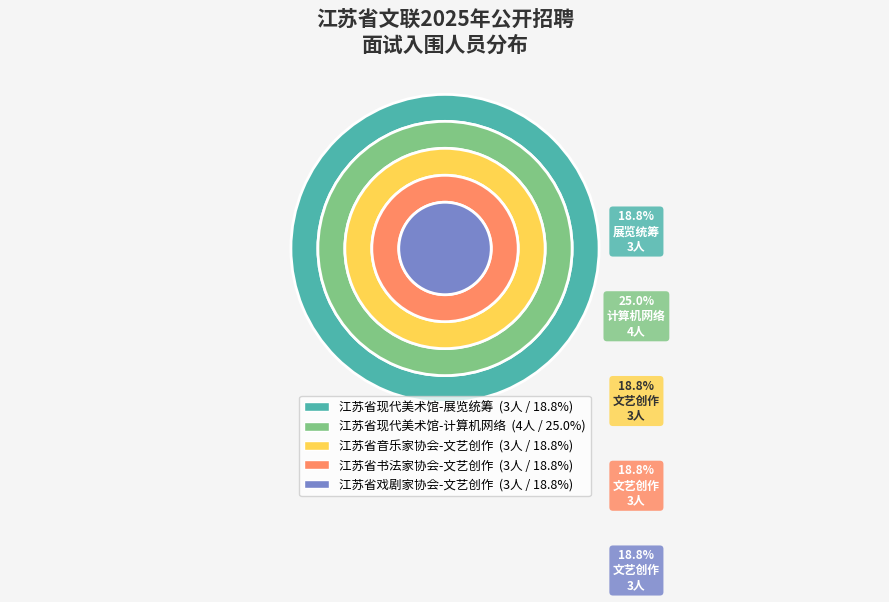

What is the largest slice in the pie chart?

江苏省现代美术馆-计算机网络